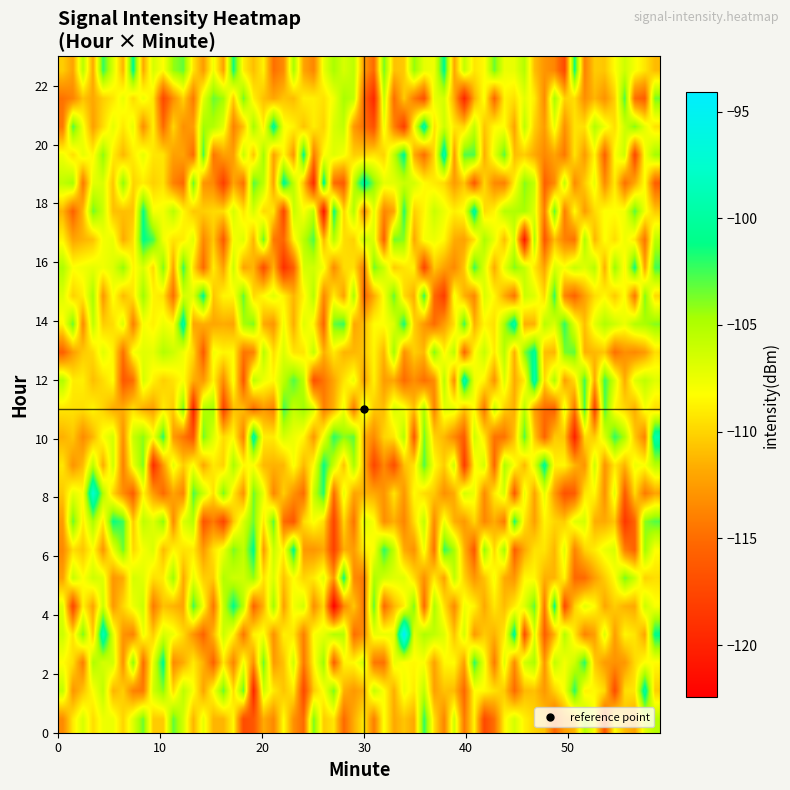

Reading left to right, what are all the values shown in this chart?

0: 0=-116.0	1=-107.2	2=-112.5	3=-113.8	4=-108.0
1: 0=-107.3	1=-107.1	2=-105.8	3=-107.6	4=-107.5
2: 0=-107.5	1=-111.7	2=-106.3	3=-108.8	4=-107.3
3: 0=-120.2	1=-107.3	2=-104.7	3=-107.8	4=-110.4
4: 0=-117.8	1=-112.4	2=-102.3	3=-110.4	4=-107.3
5: 0=-111.5	1=-112.4	2=-108.0	3=-107.8	4=-107.5
23: 0=0.0	1=0.0	2=0.0	3=0.0	4=0.0